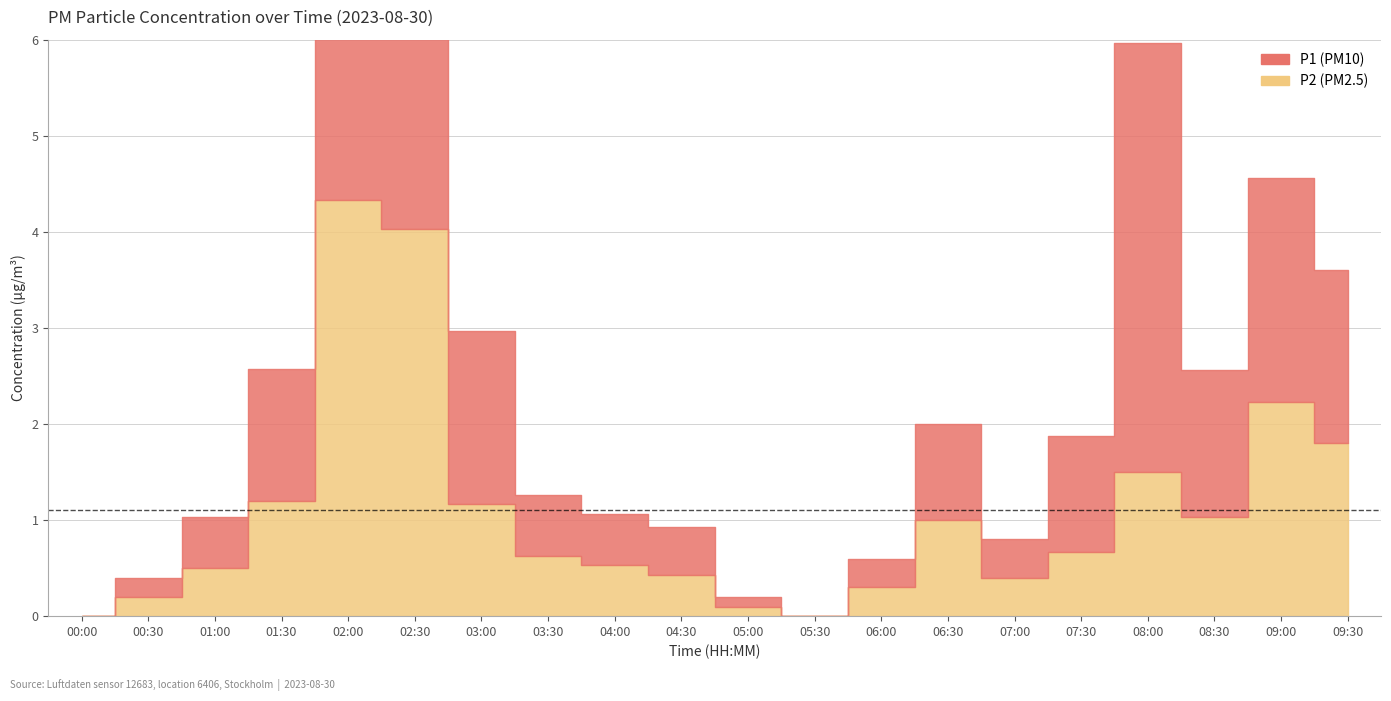

Is it true that P2 equals 0.0 at 05:30?

True